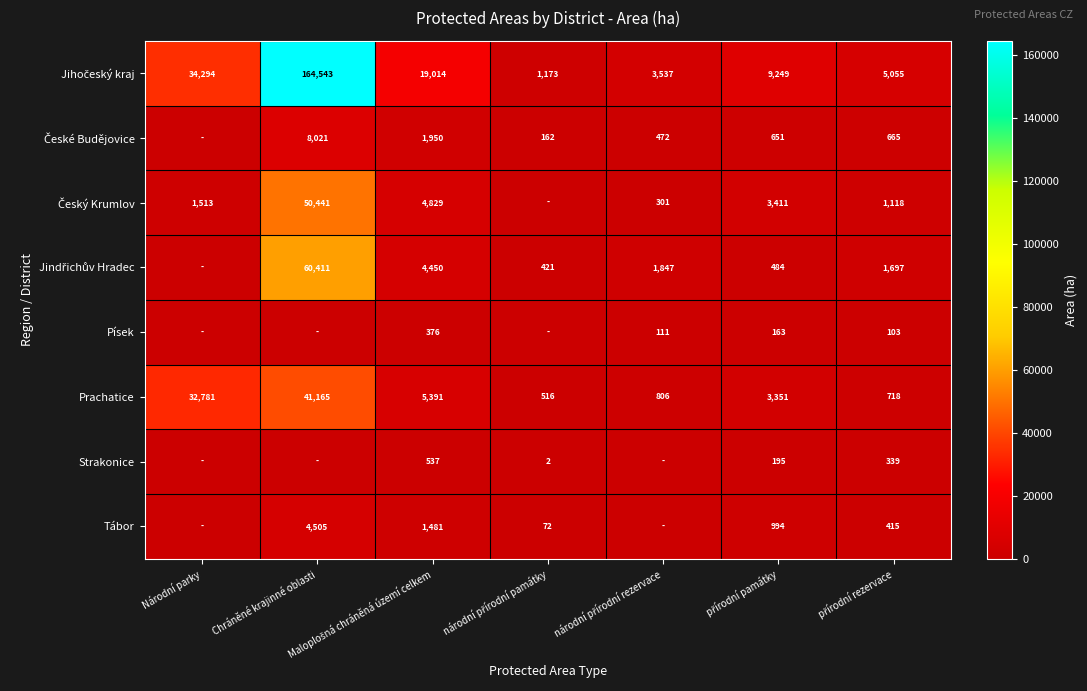

Where is Prachatice nearest to the value 20840?

Národní parky